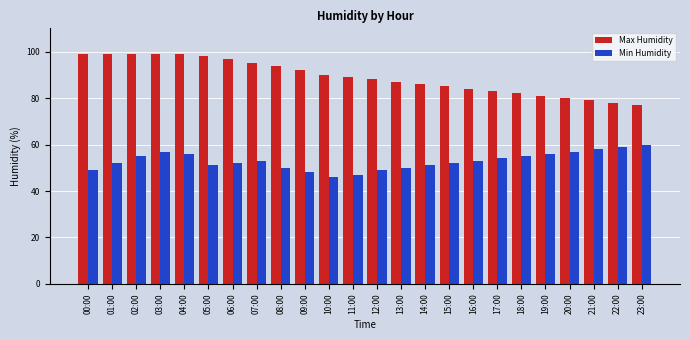

Rank the series at 00:00 from lowest to highest value.

Min Humidity, Max Humidity